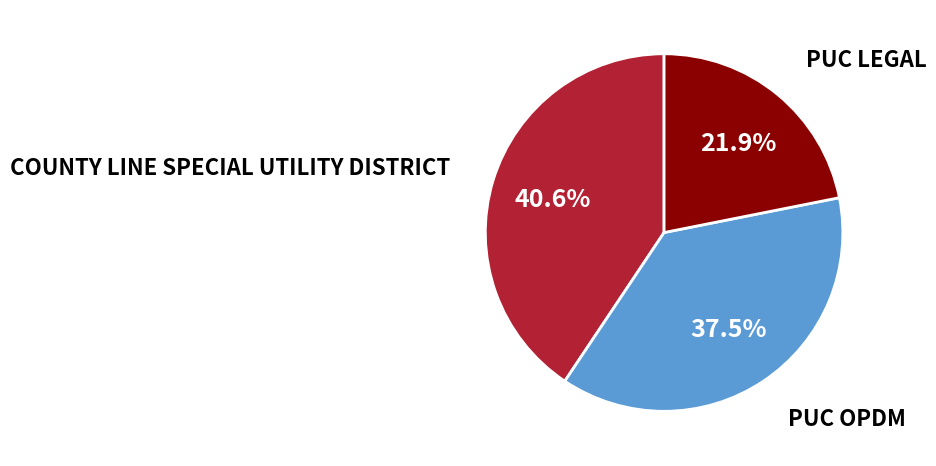

Rank the categories by value from highest to lowest.

COUNTY LINE SPECIAL UTILITY DISTRICT, PUC OPDM, PUC LEGAL